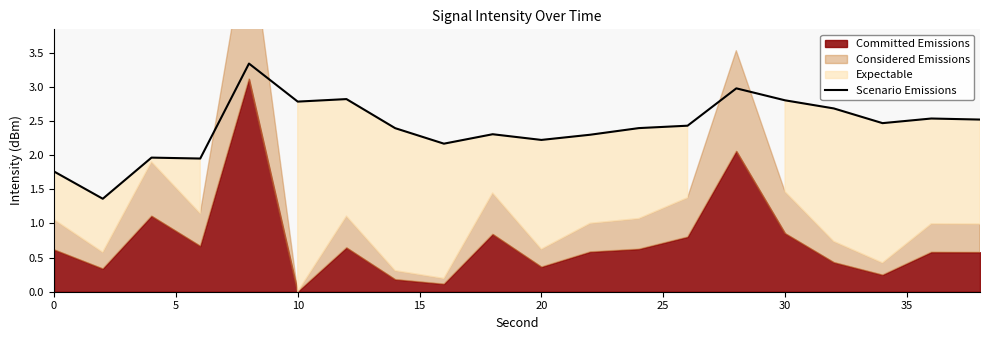

What is the minimum value for Scenario Emissions?

1.4